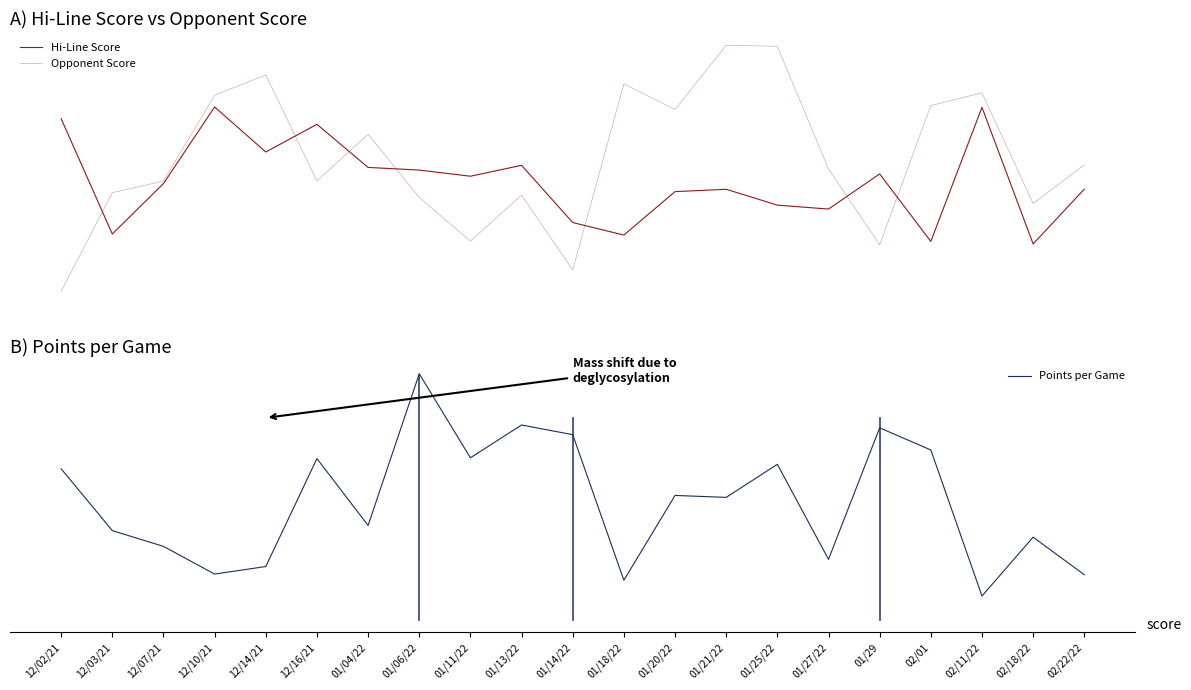

What is the label of the 4th point from the right?

02/01